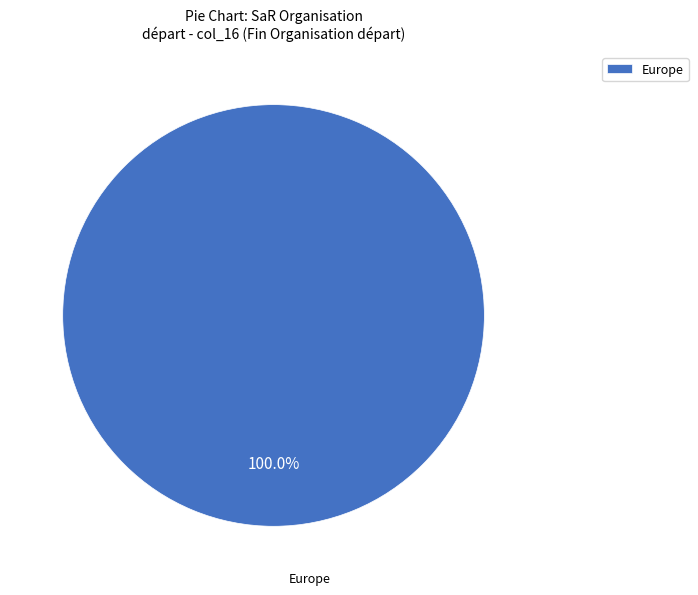

Rank the categories by value from lowest to highest.

Europe